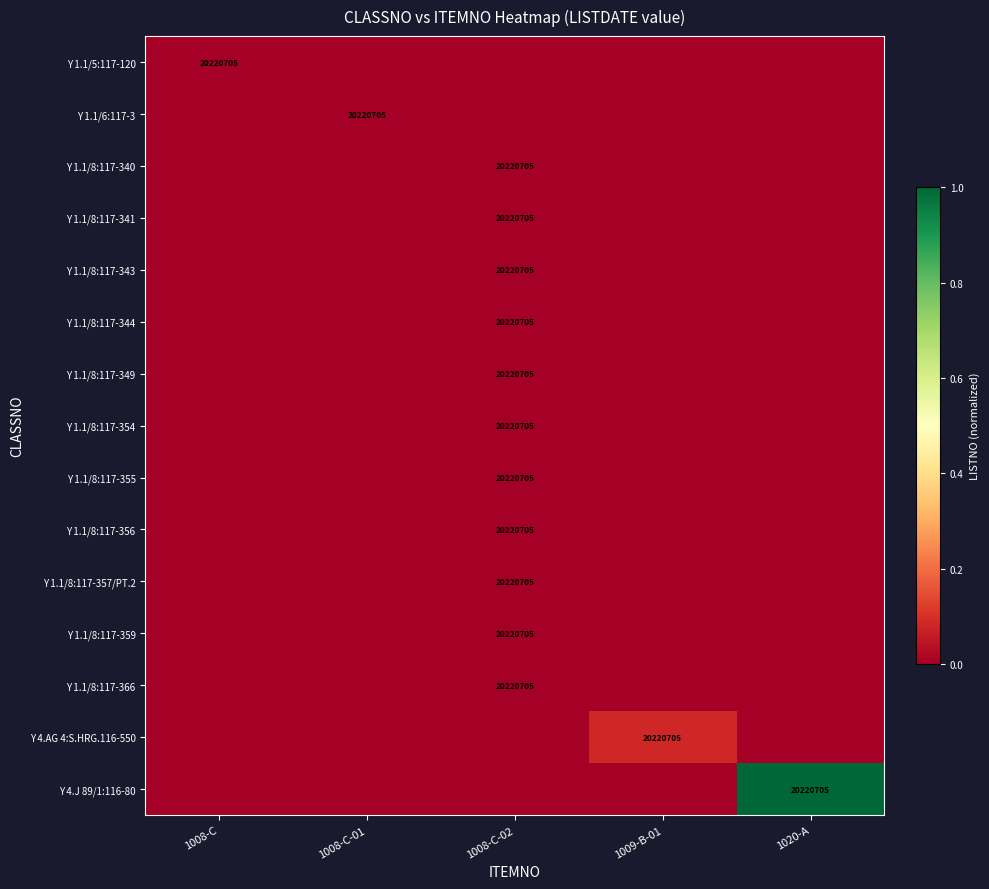

Count the number of categories in the chart.

5